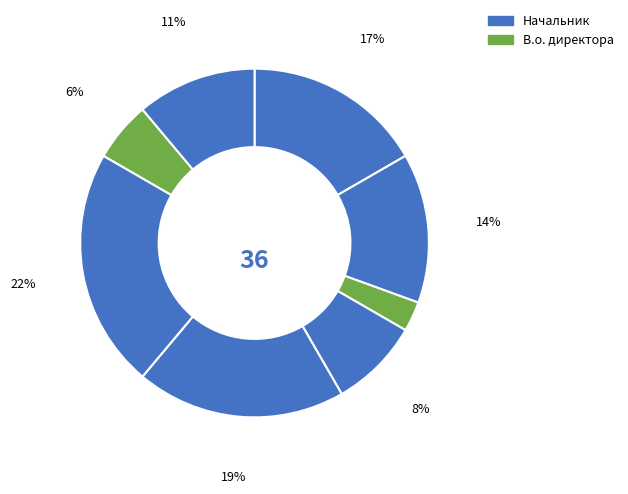

How many slices are in this pie chart?

8